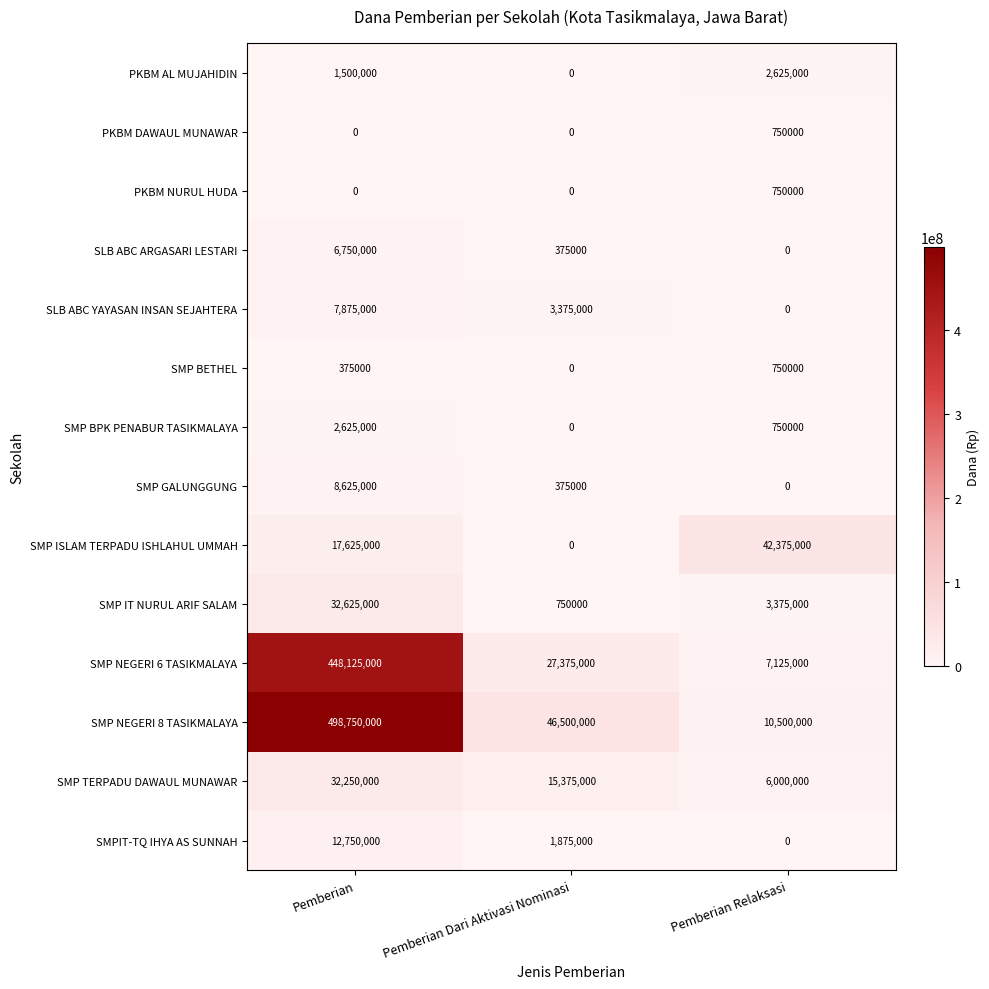

Which series has the largest total across all categories?

SMP NEGERI 8 TASIKMALAYA